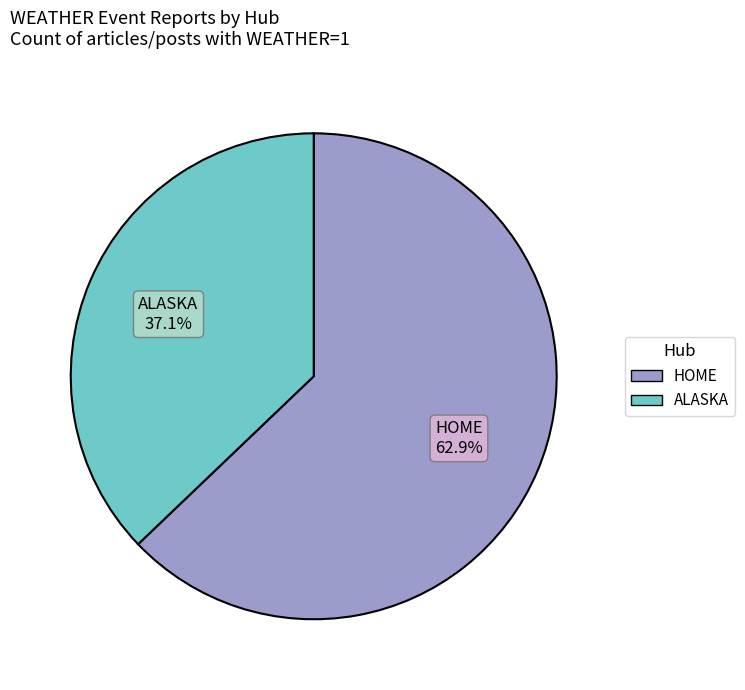

What is the largest slice in the pie chart?

HOME